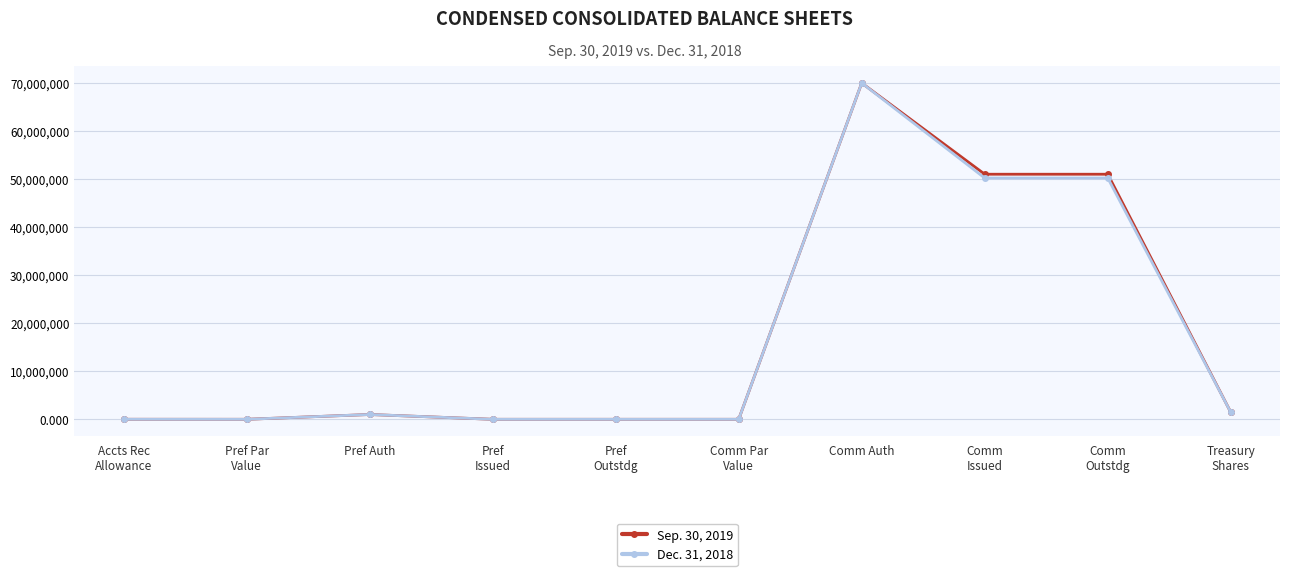

What is the label of the 6th point from the left?

Comm Par
Value